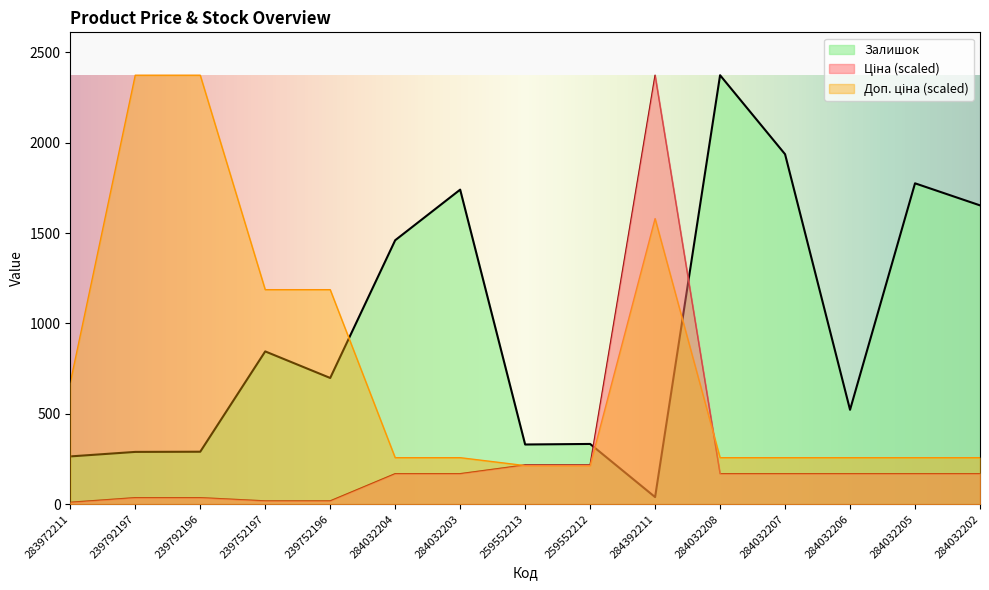

How many lines are shown in the chart?

3